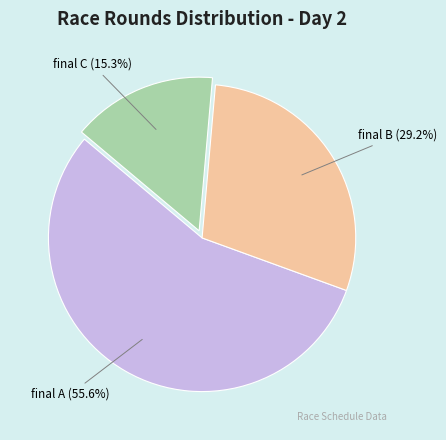

How many slices are in this pie chart?

3